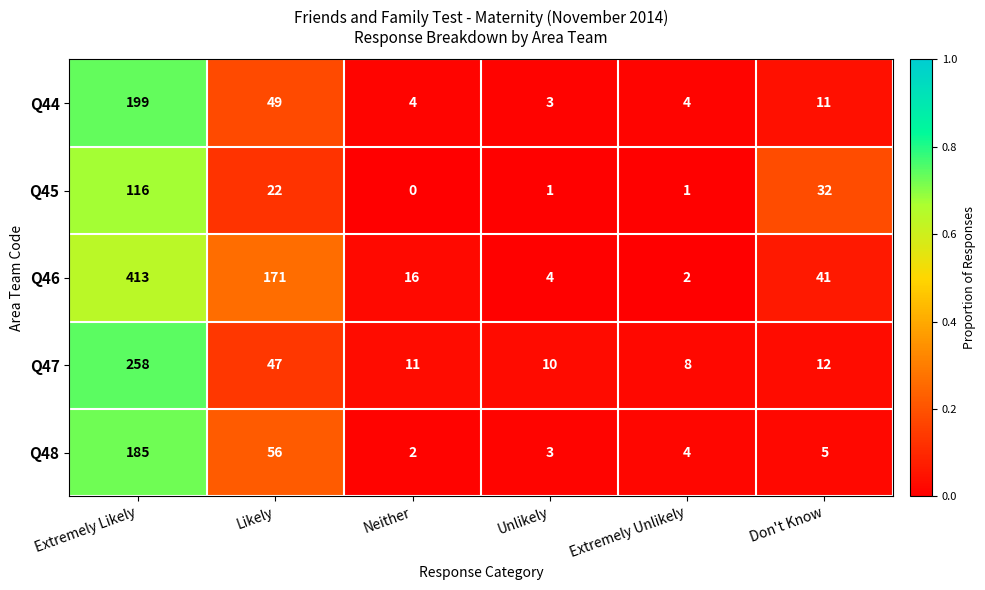

Which series has the largest total across all categories?

Q46